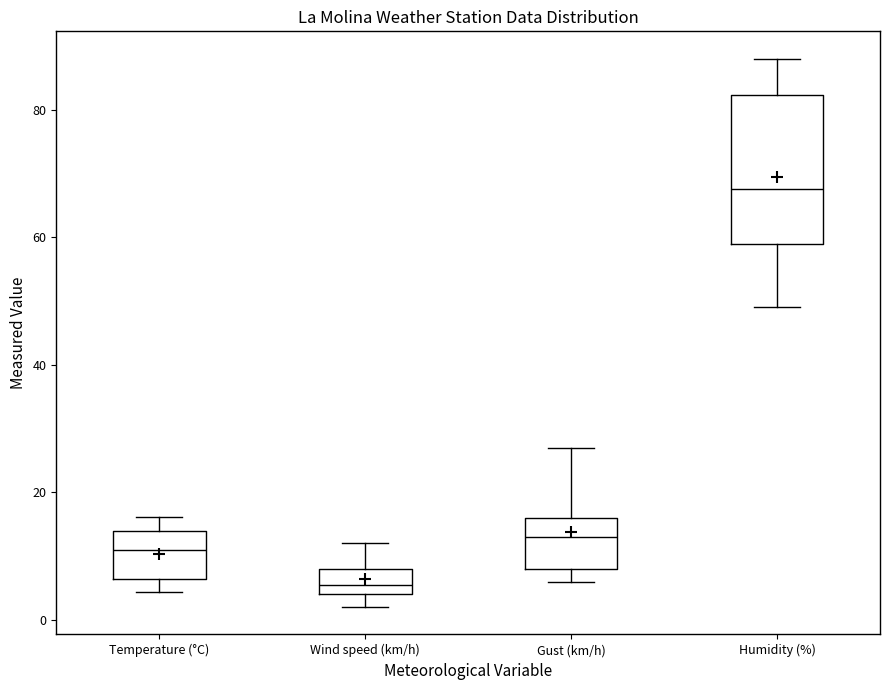

Comparing the boxes themselves (not the whiskers), which one is the tallest?

Humidity (%)